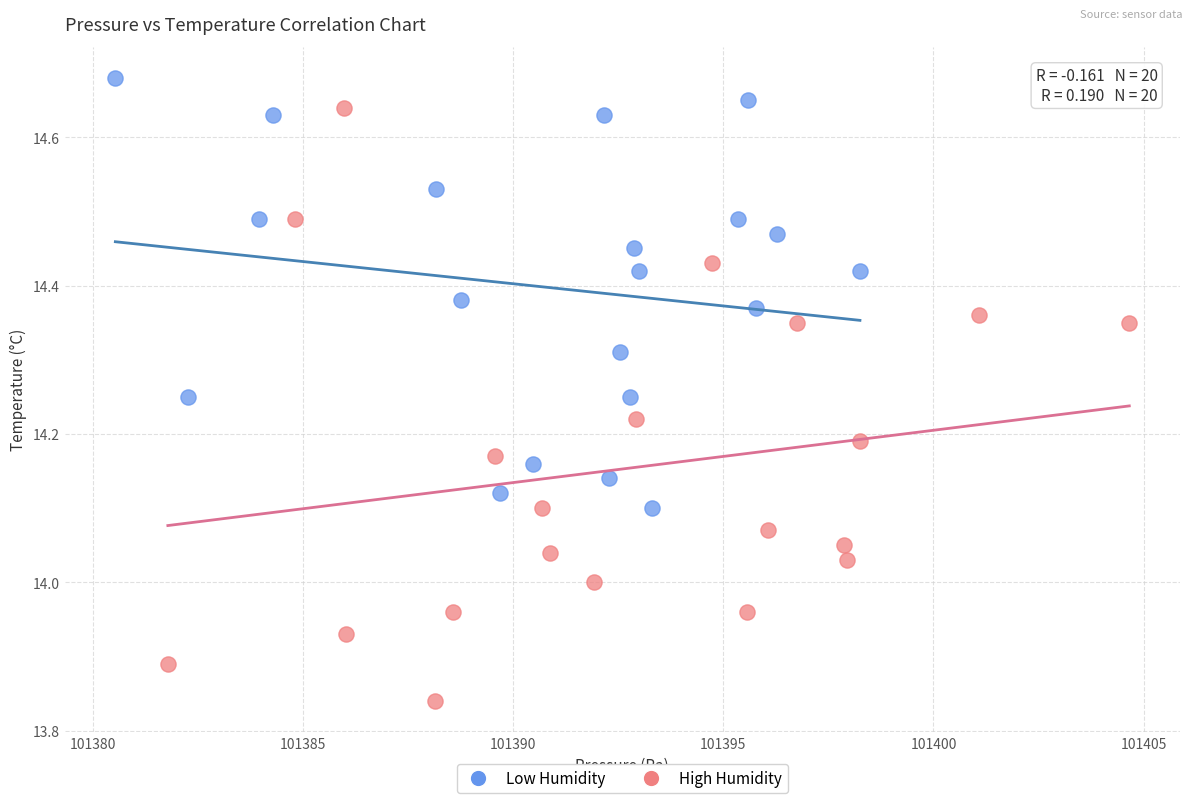

Which series has the widest spread of Y values?

High Humidity